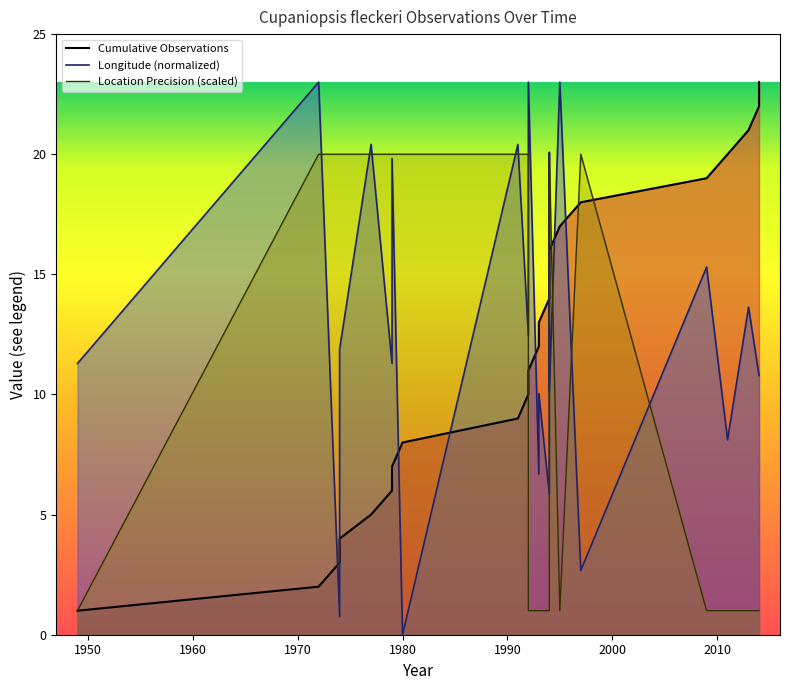

List the labels in order of value, largest first.

2014, 2014, 2013, 2011, 2009, 1997, 1995, 1994, 1994, 1994, 1993, 1993, 1992, 1992, 1991, 1980, 1979, 1979, 1977, 1974, 1974, 1972, 1949